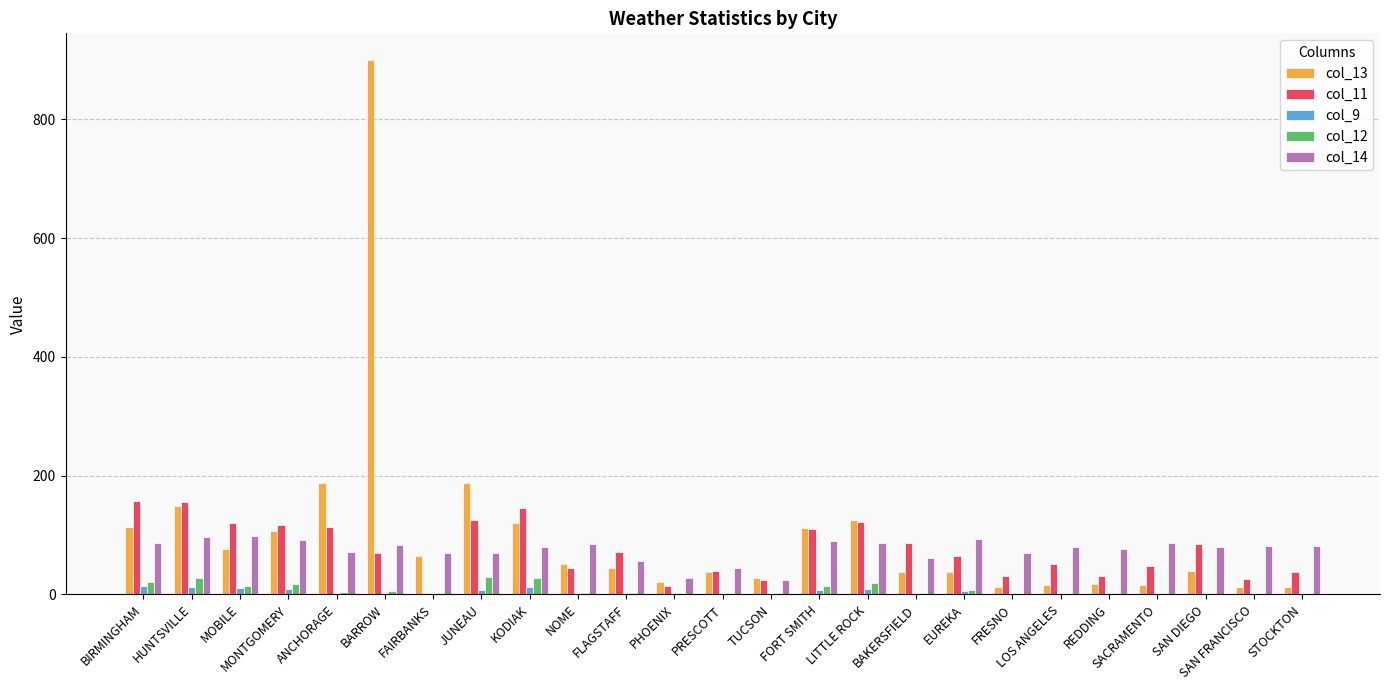

Is it true that col_14 equals 39.0 at SAN FRANCISCO?

False